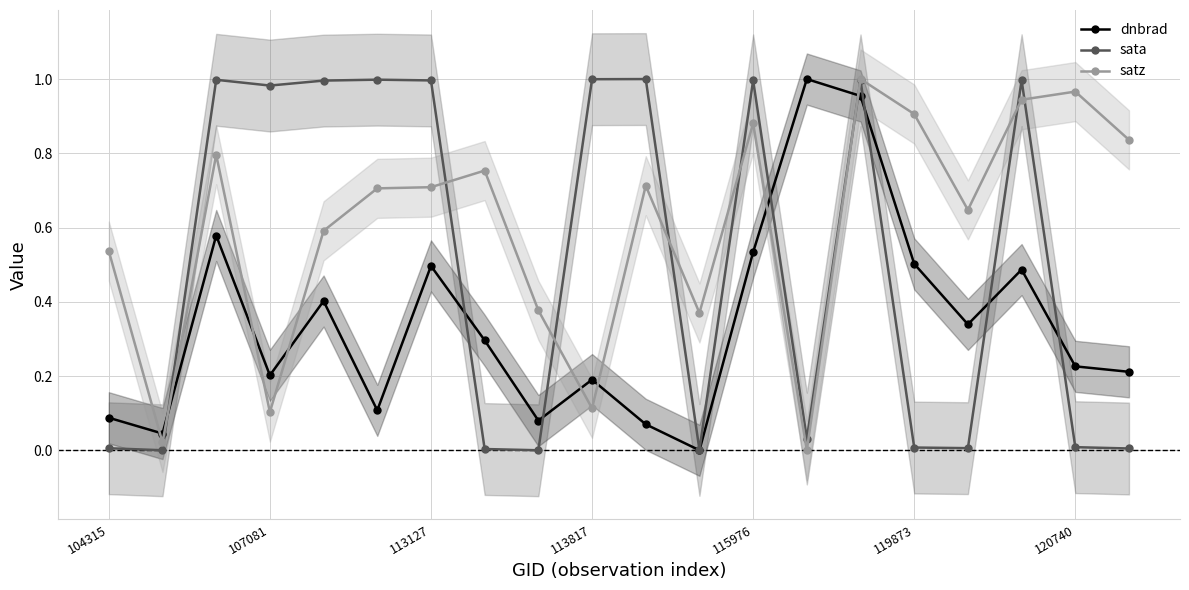

After their last crossing, which series has the higher values: satz or dnbrad?

satz